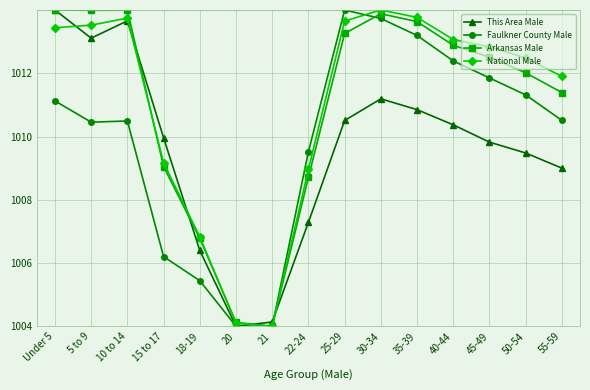

What is the sum of all Faulkner County Male values?

15118.2